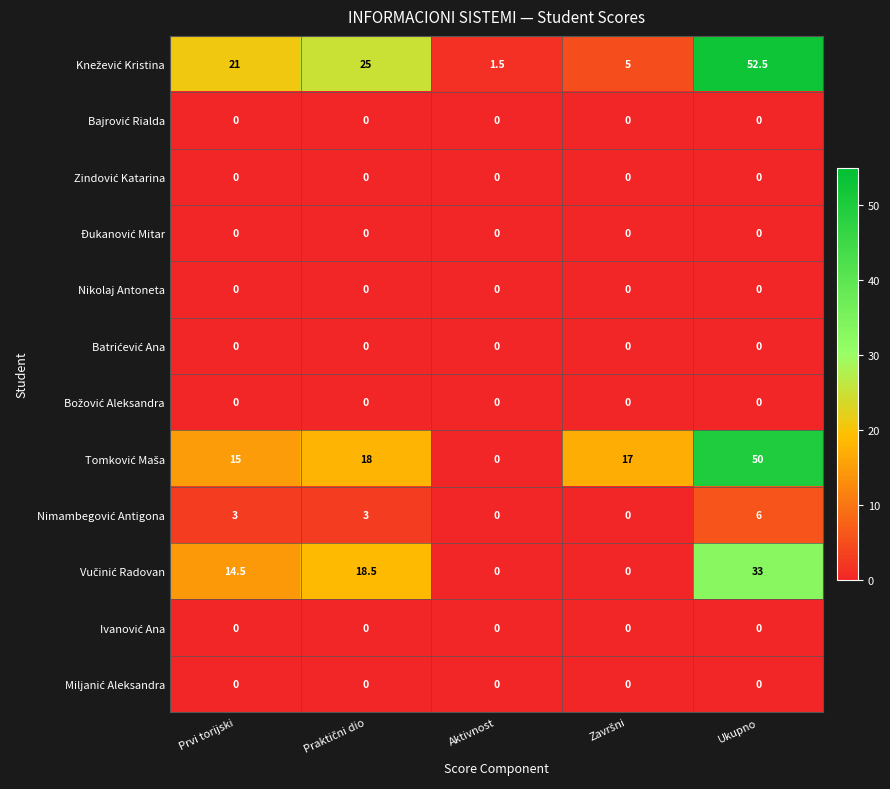

What is the greatest value displayed?

52.5